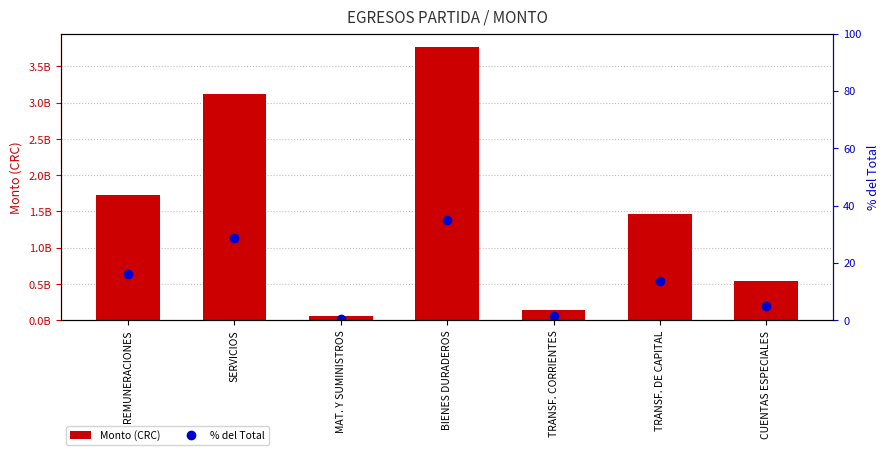

Between MAT. Y SUMINISTROS and CUENTAS ESPECIALES, which series saw the biggest shift?

Monto (CRC)